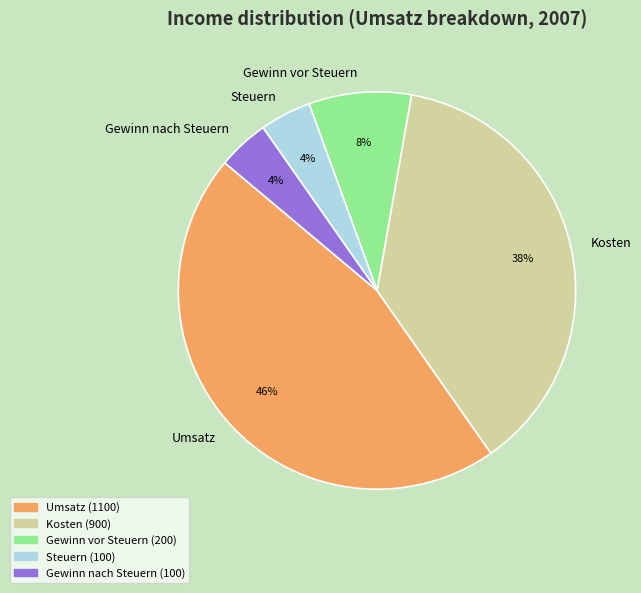

To the nearest percent, what portion does Umsatz represent?

46%